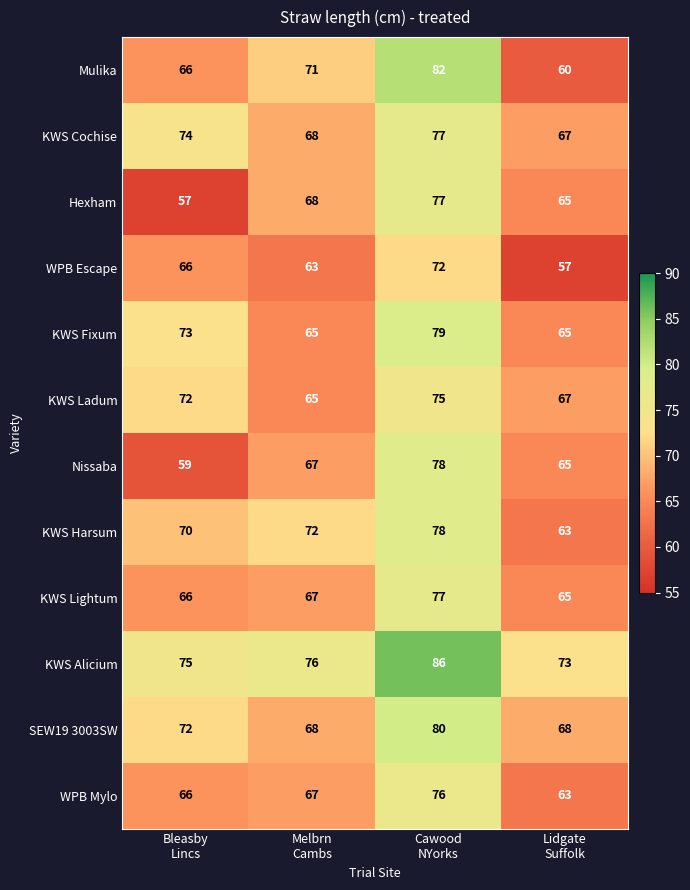

What is the difference between the highest and lowest values at Cawood
NYorks?

14